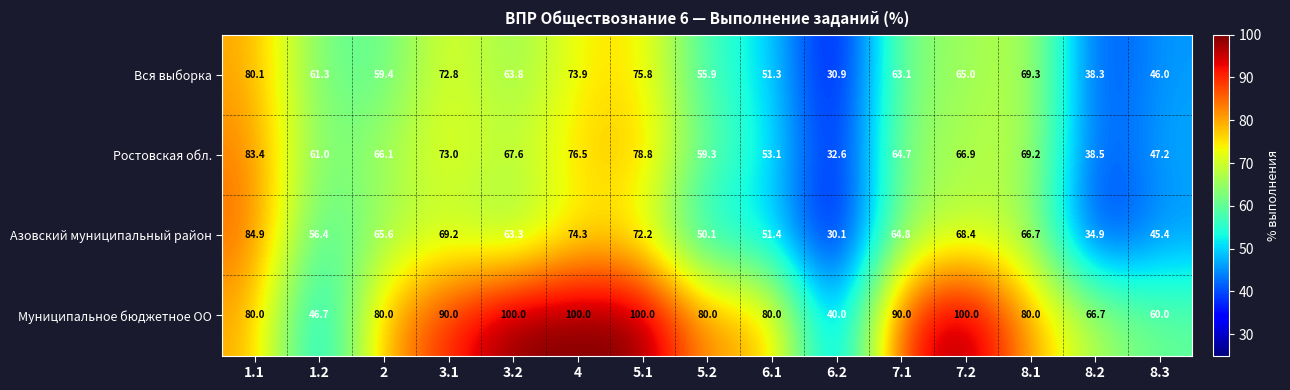

Is it true that Муниципальное бюджетное ОО equals 90.0 at 7.1?

True